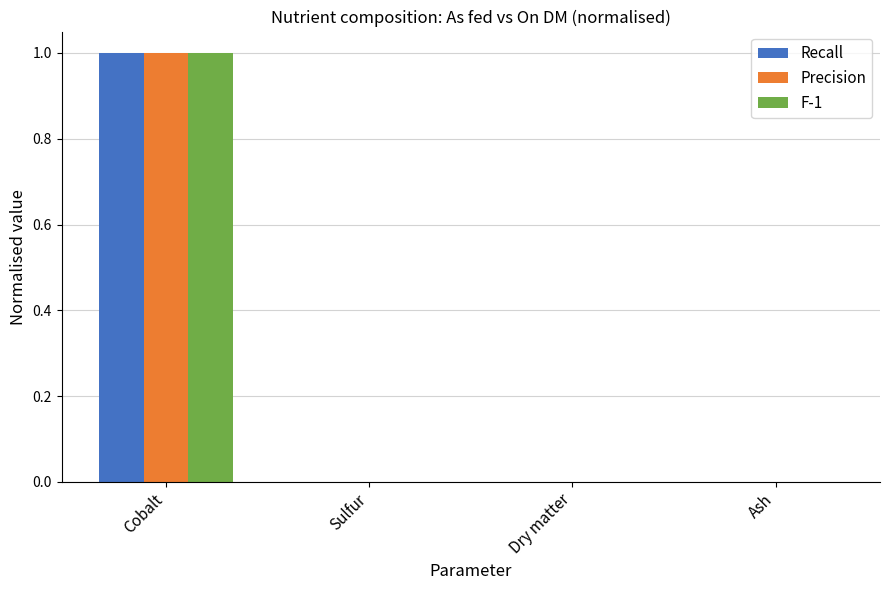

How many series are shown in this chart?

3